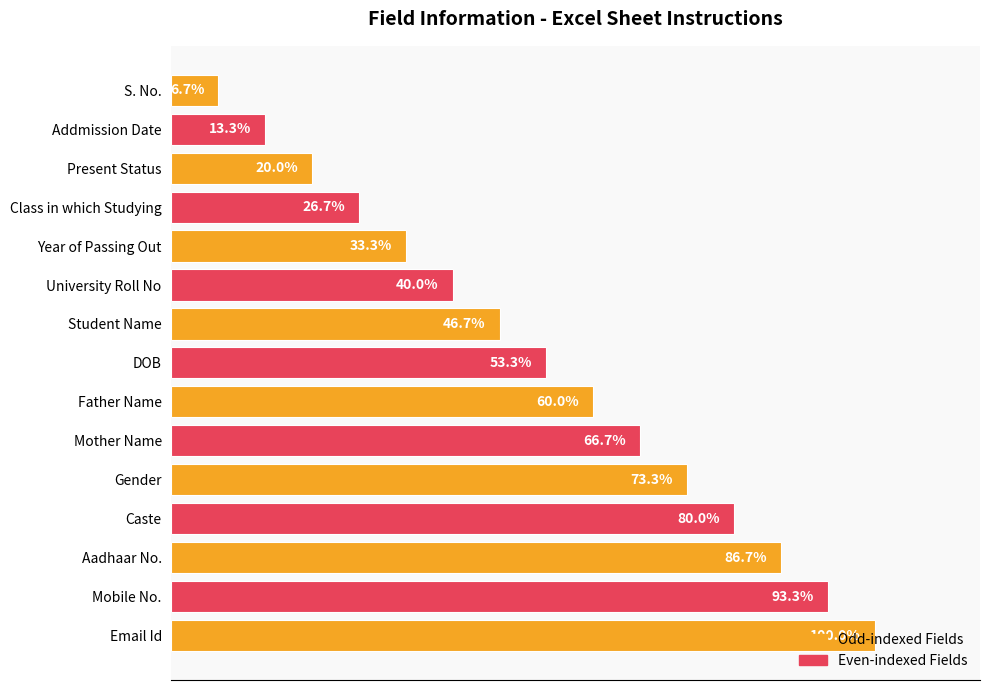

Which label corresponds to the largest value in the chart?

Email Id